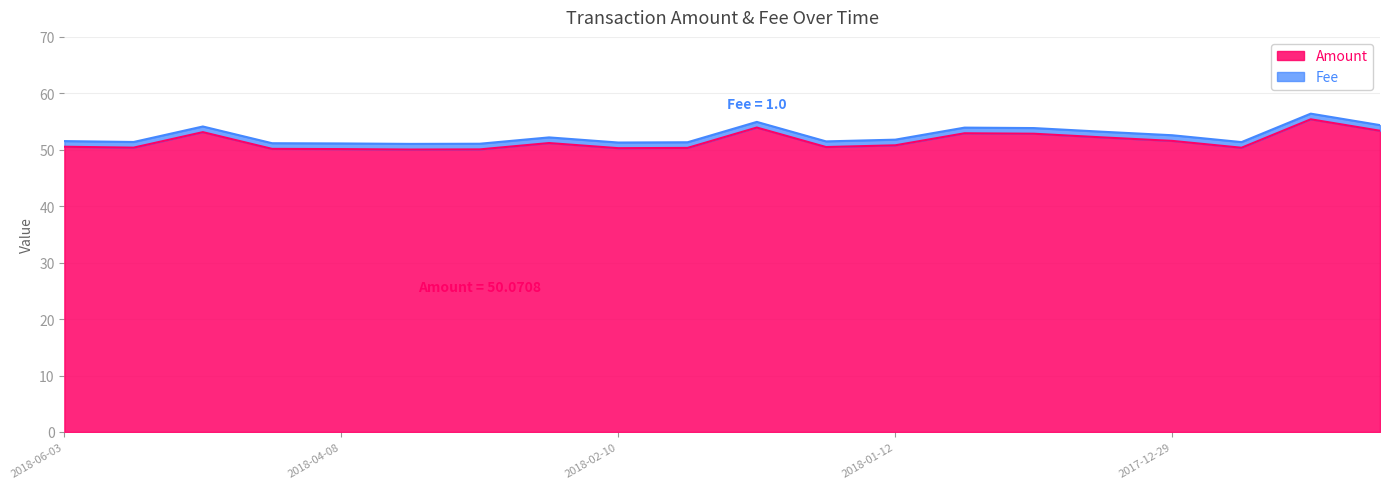

How many lines are shown in the chart?

2